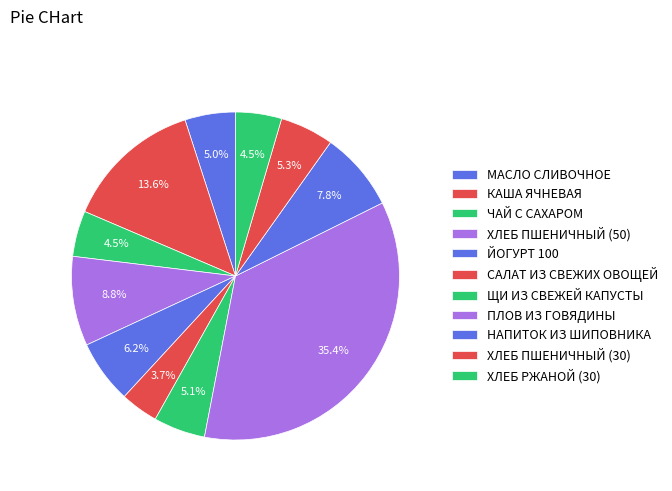

Which has a higher value, ЩИ ИЗ СВЕЖЕЙ КАПУСТЫ or ХЛЕБ ПШЕНИЧНЫЙ (50)?

ХЛЕБ ПШЕНИЧНЫЙ (50)